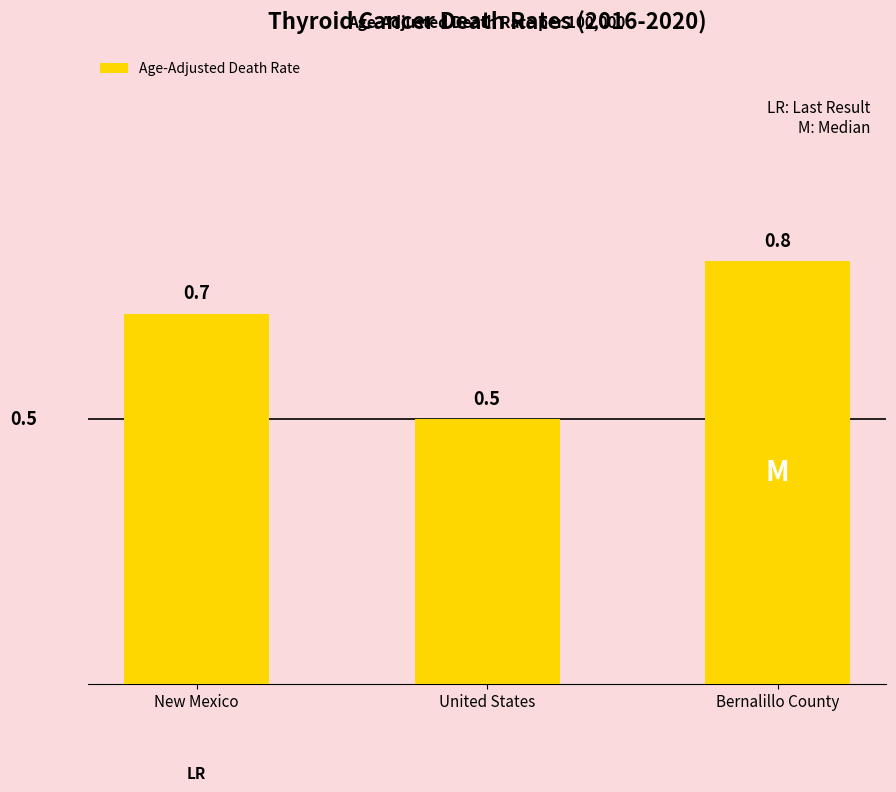

Where is the data nearest to the value 0?

United States